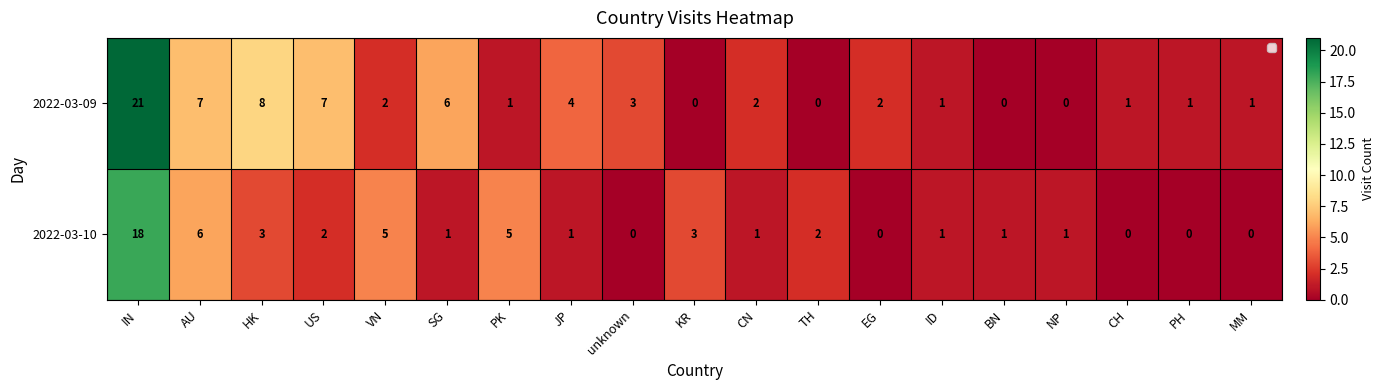

Which has a higher value, CH or US?

US